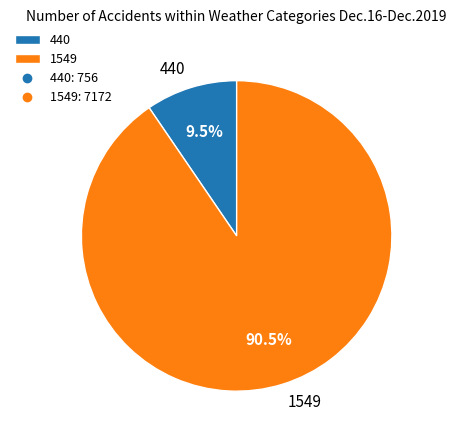

Rank the categories by value from highest to lowest.

1549, 440